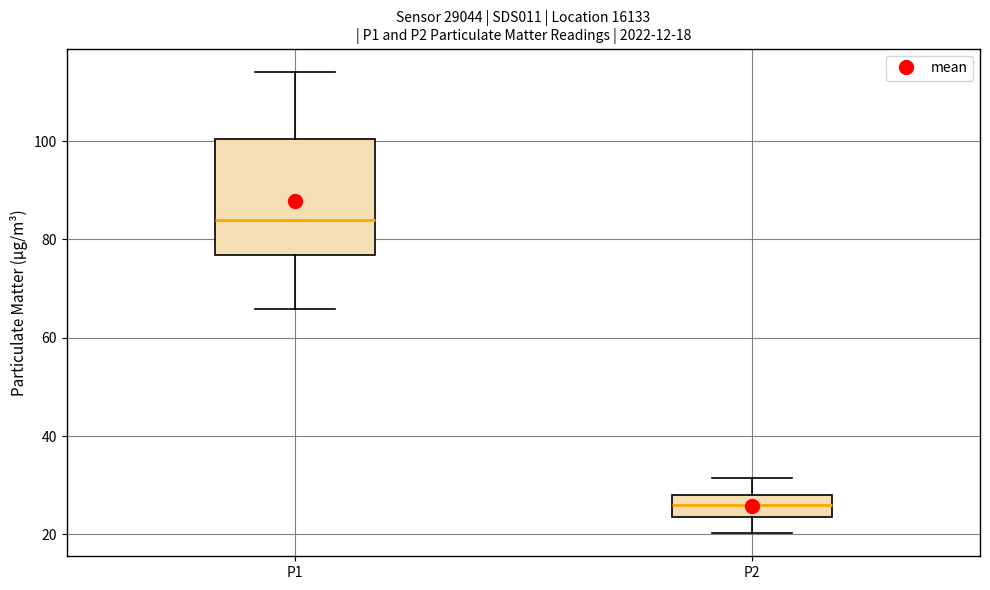

Which box is the tallest, from its lower edge to its upper edge?

P1